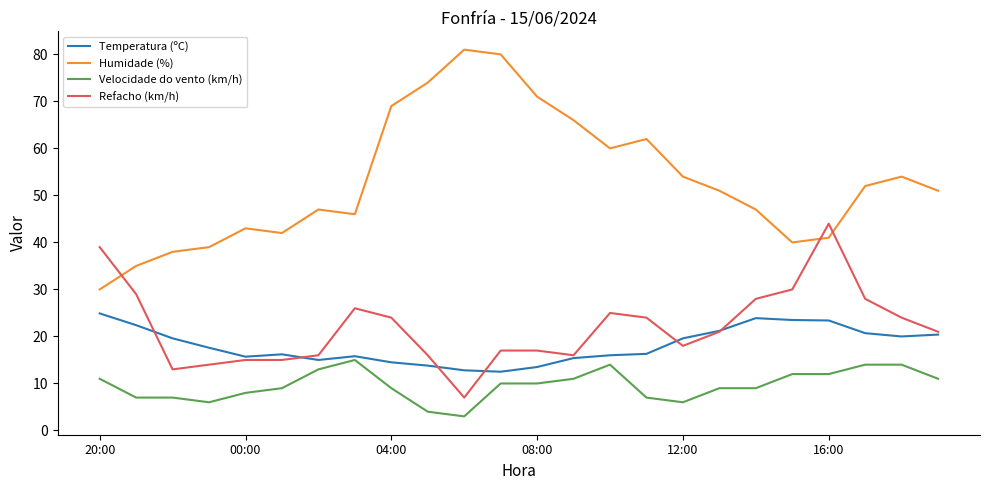

Rank the series by their maximum value, from highest to lowest.

Humidade (%), Refacho (km/h), Temperatura (ºC), Velocidade do vento (km/h)